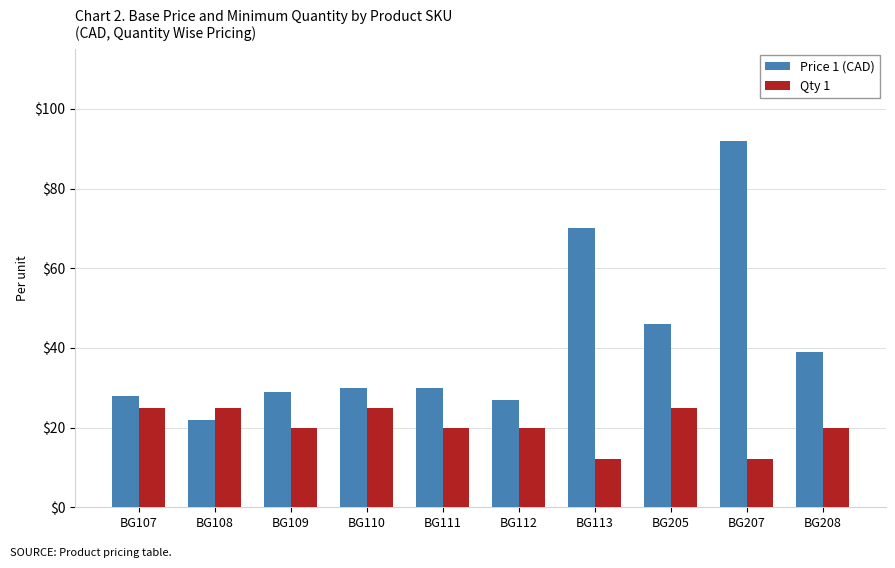

What is the highest value of the Price 1 (CAD) series?

92.0